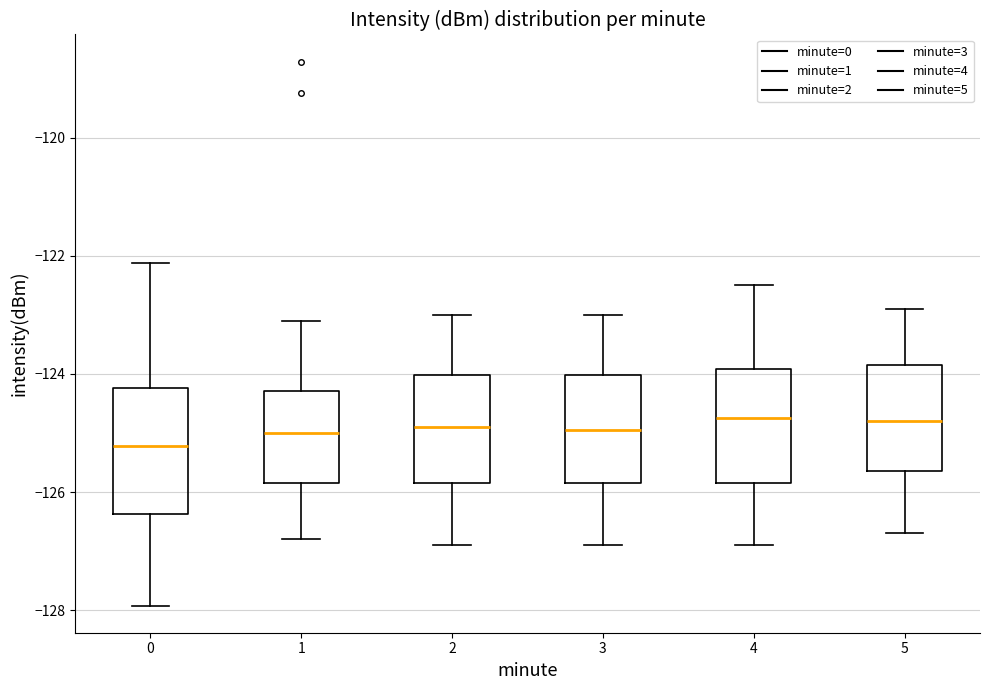

Which box has the lowest median line?

0